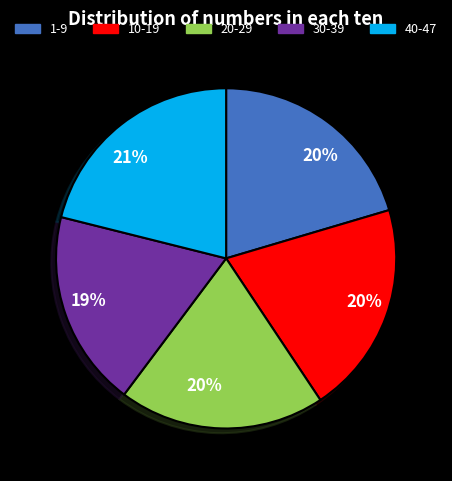

To the nearest percent, what is the difference between the largest and smallest slice percentages?

2%